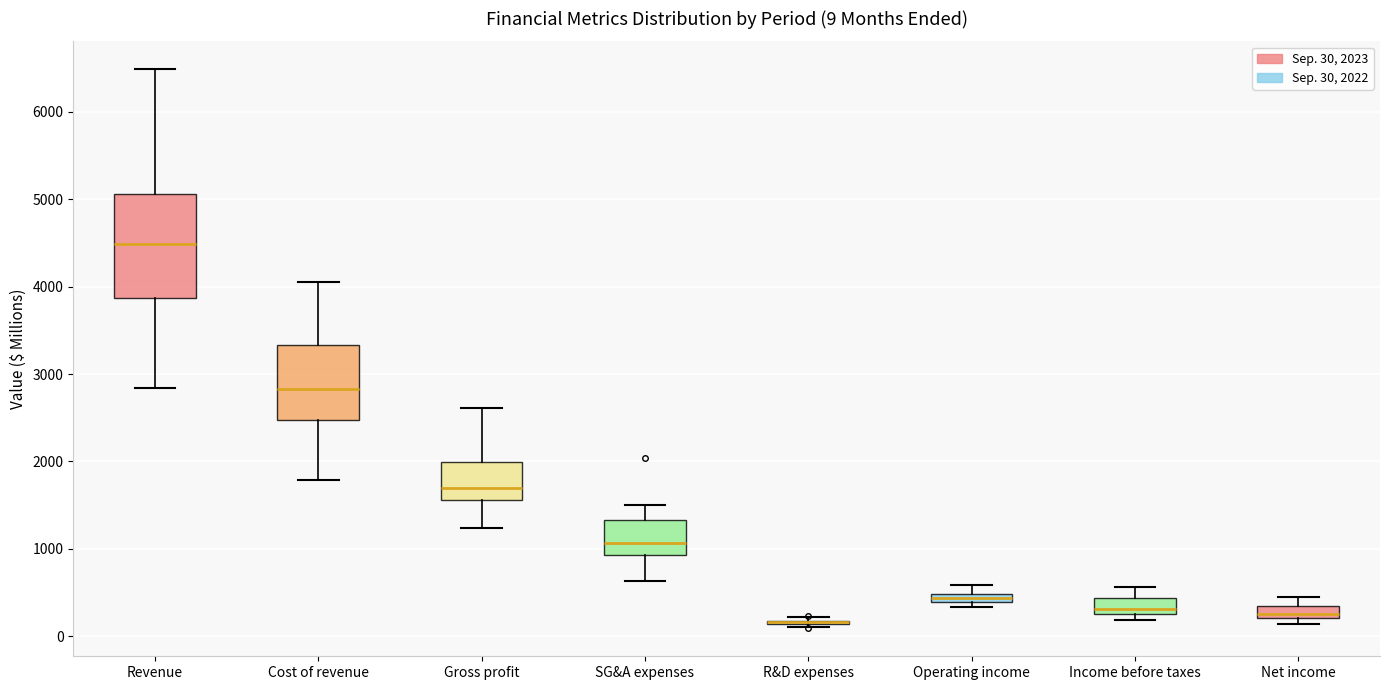

Comparing the boxes themselves (not the whiskers), which one is the tallest?

Revenue